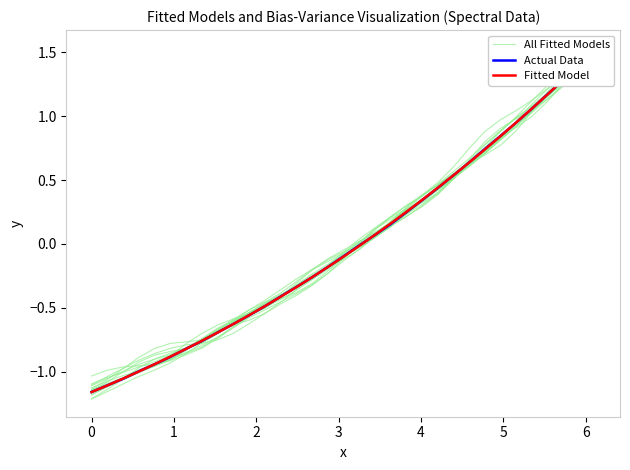

Which series has the largest total across all categories?

Actual Data